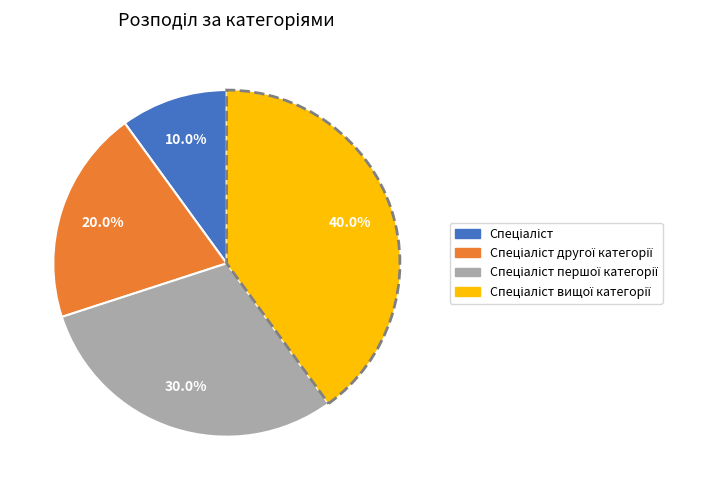

Is there any slice that represents more than half of the pie?

No